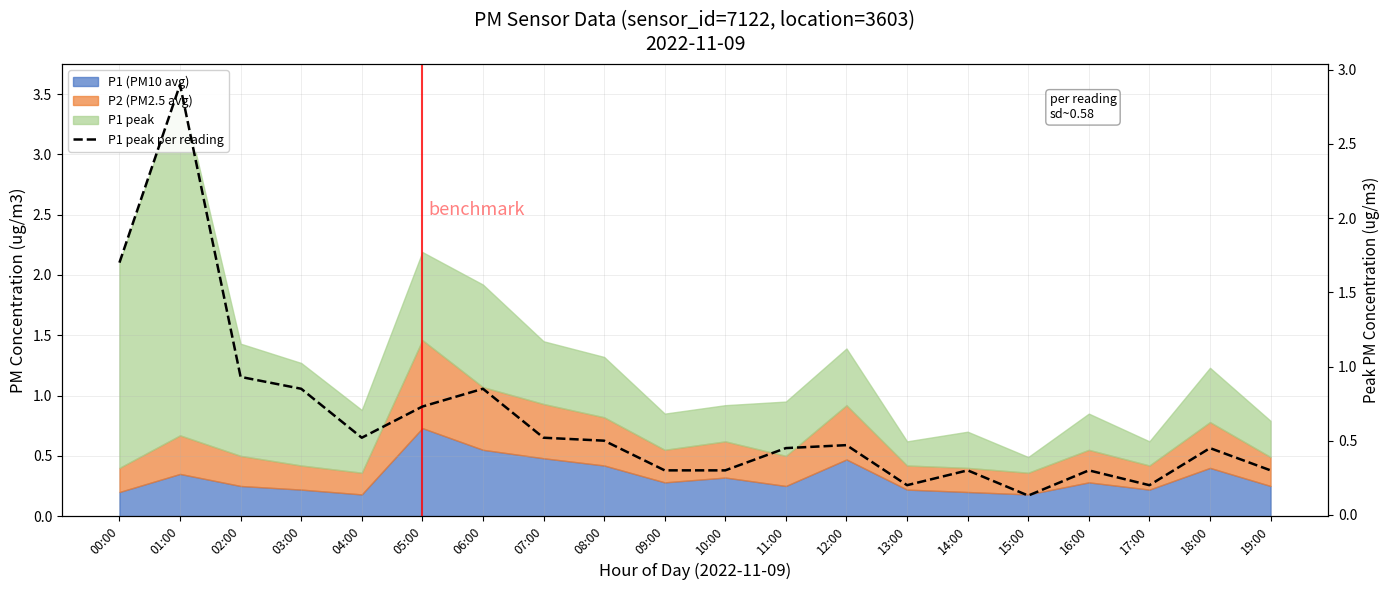

Which category has the highest value across all series?

01:00